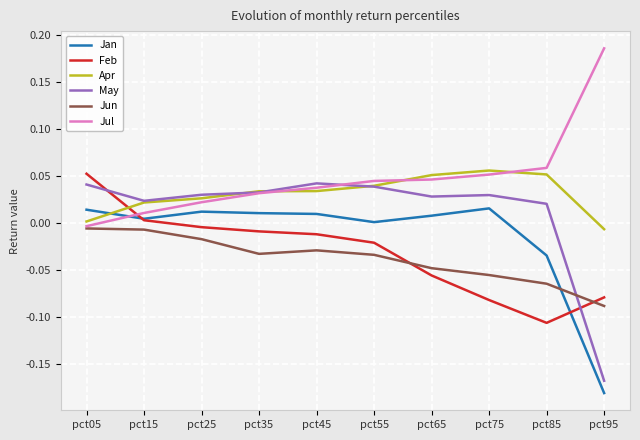

Is it true that May equals 0.0 at pct05?

True